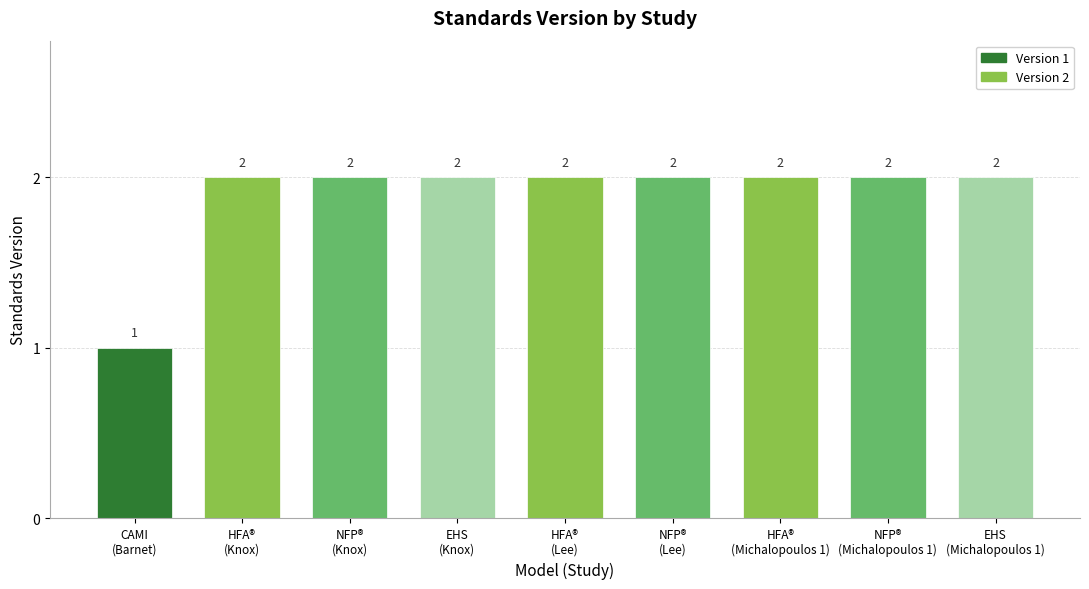

What is the value of the 9th bar from the left?

2